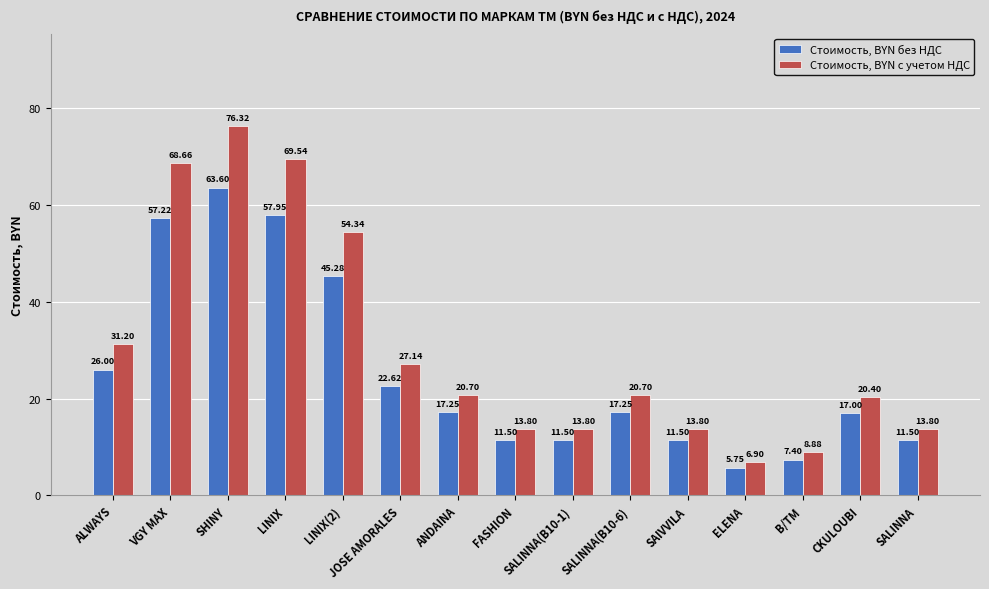

What is the average value of the Стоимость, BYN без НДС series?

25.6